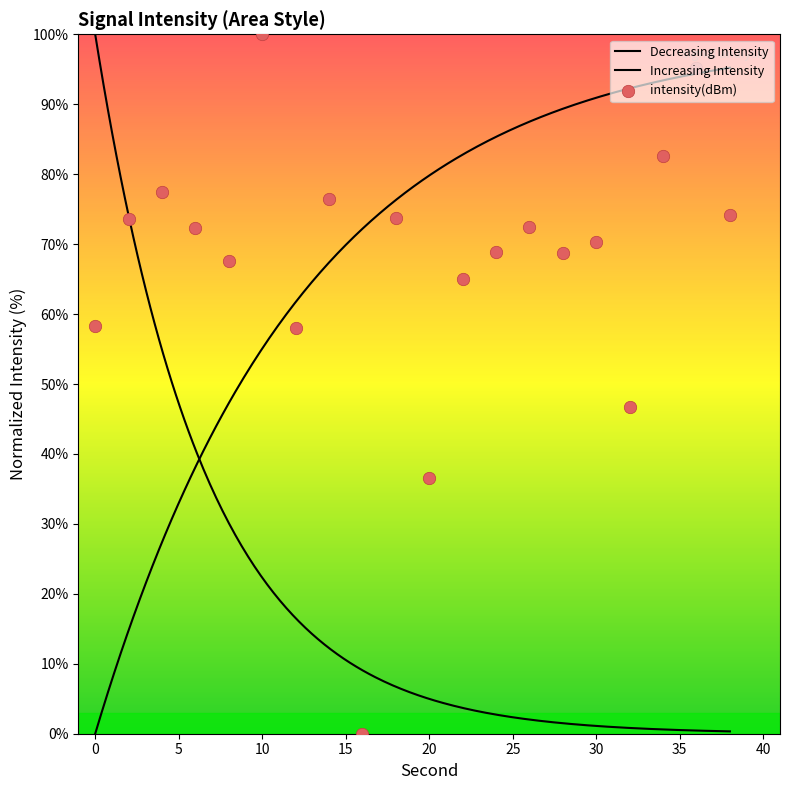

Between 8 and 18, which is larger?

18